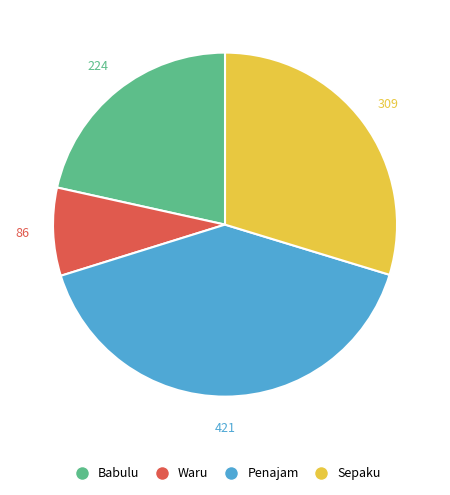

Approximately how many times larger is the value at Waru compared to Penajam?

0.2